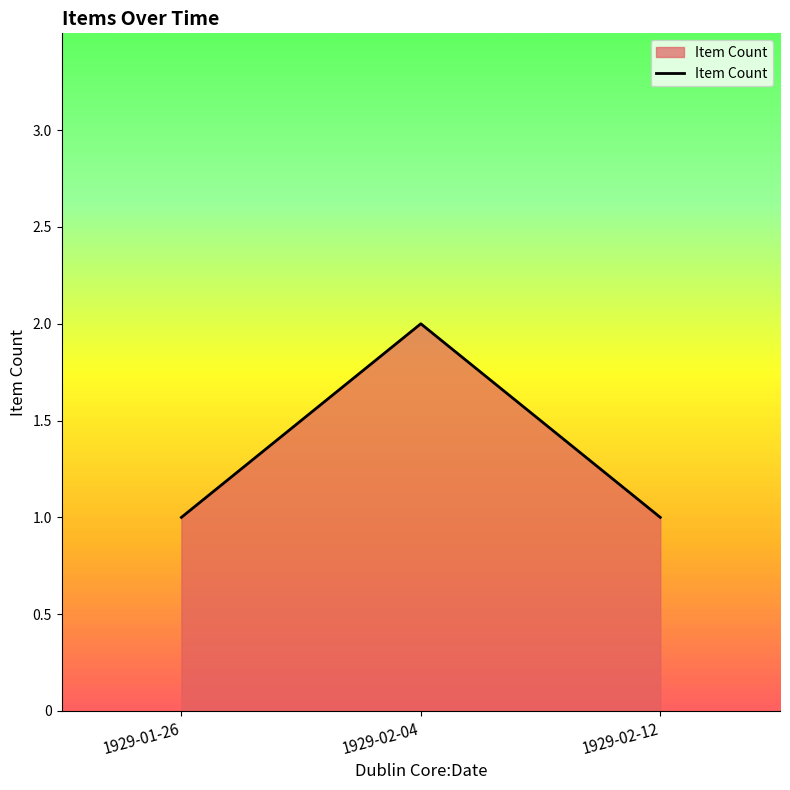

What position from the left is 1929-01-26?

1